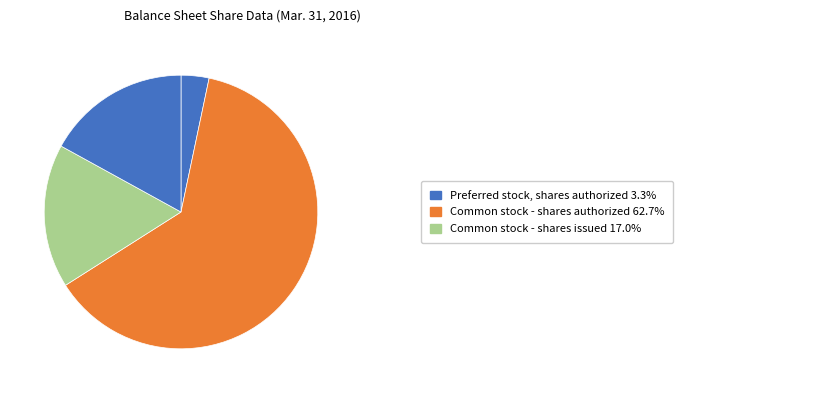

How many segments does this pie chart have?

4